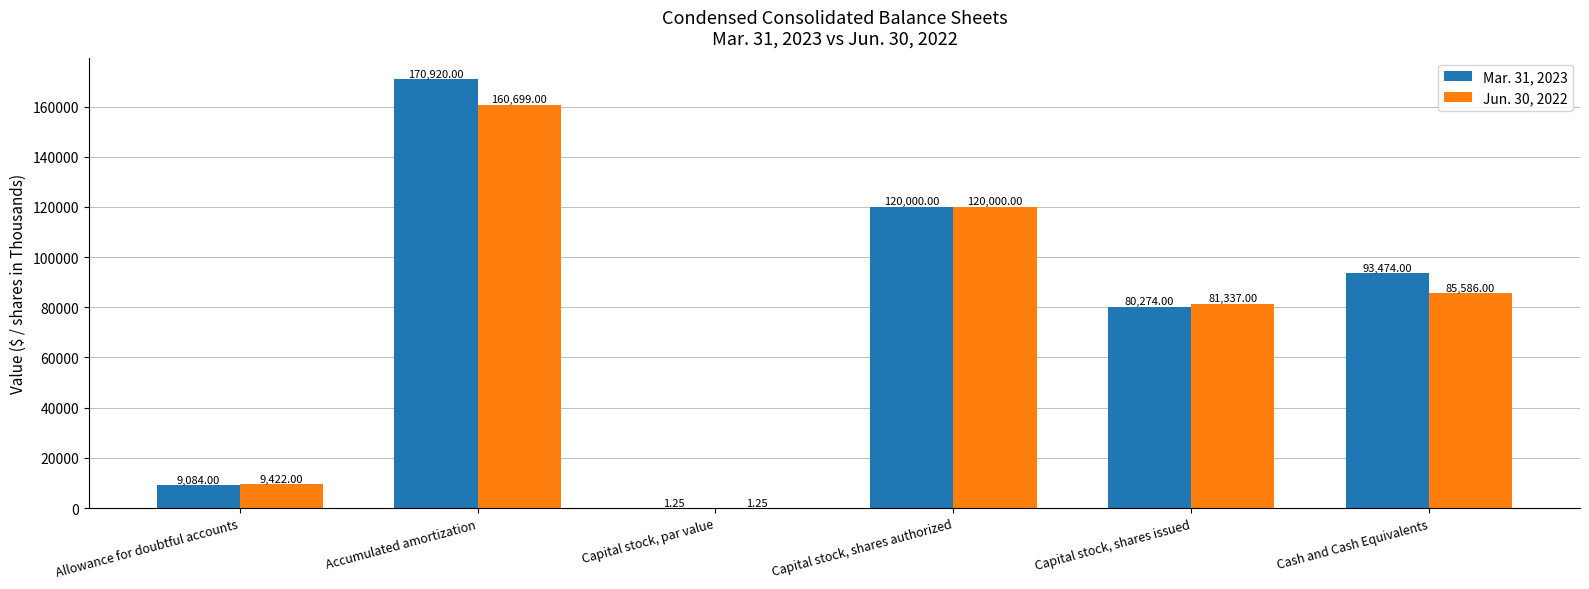

True or false: Mar. 31, 2023 has a value of 255723.4 at Accumulated amortization.

False